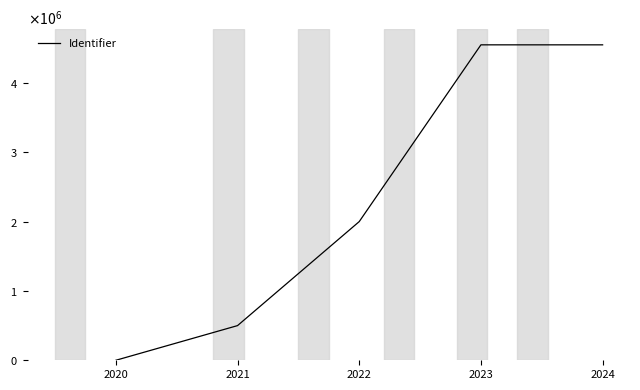

Does the chart display data point markers on the line(s)?

No